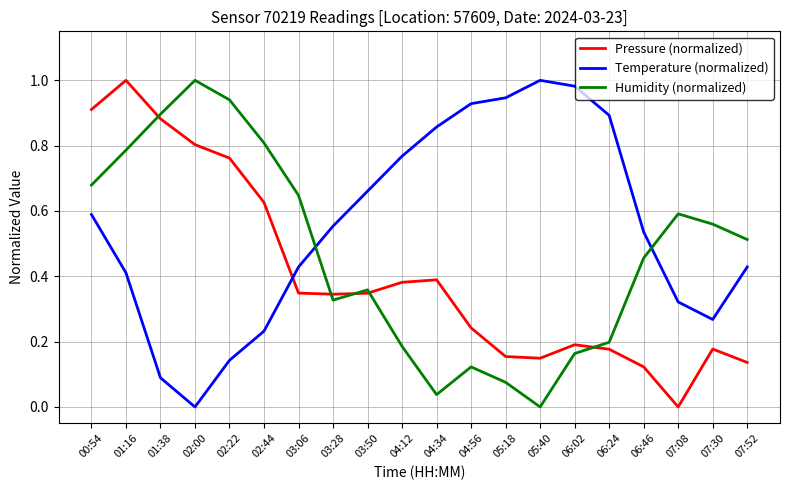

What position from the left is 03:50?

9